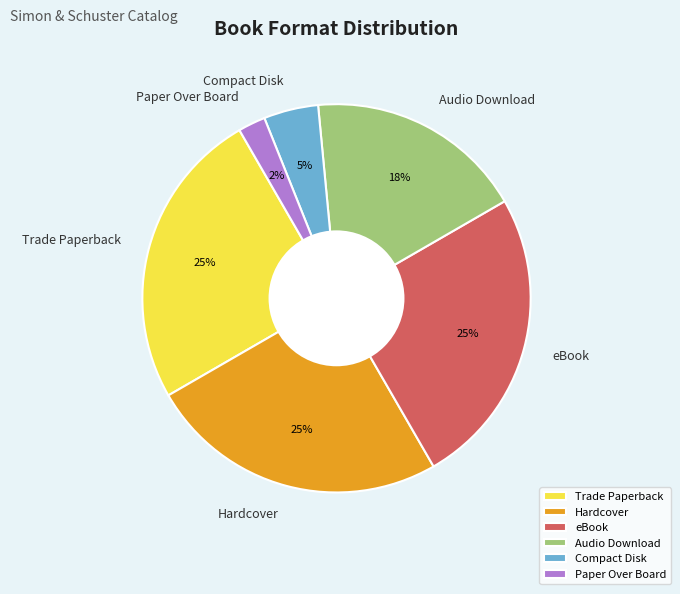

What is the ratio of the value at Paper Over Board to the value at eBook?

0.1